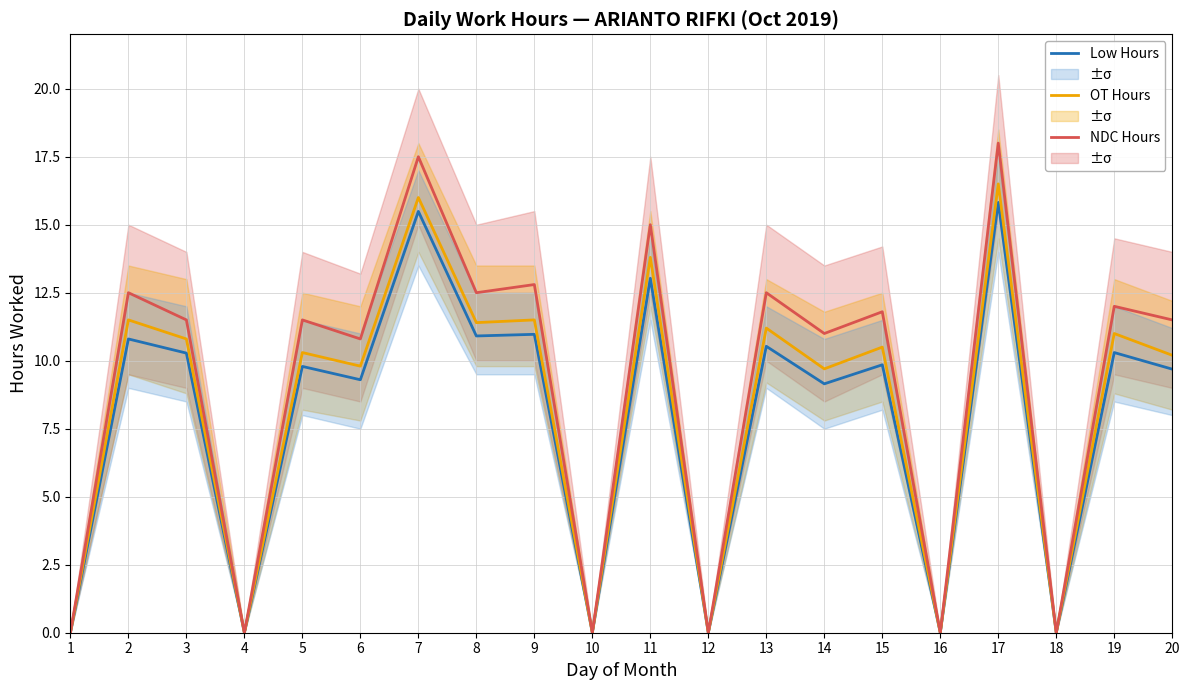

What value does the NDC Hours series have at 14?

11.0